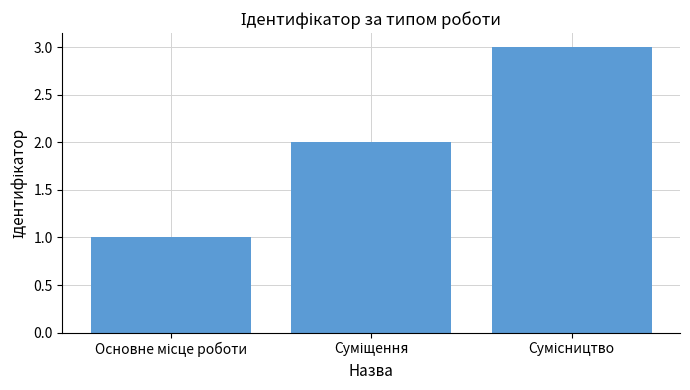

What is the greatest value displayed?

3